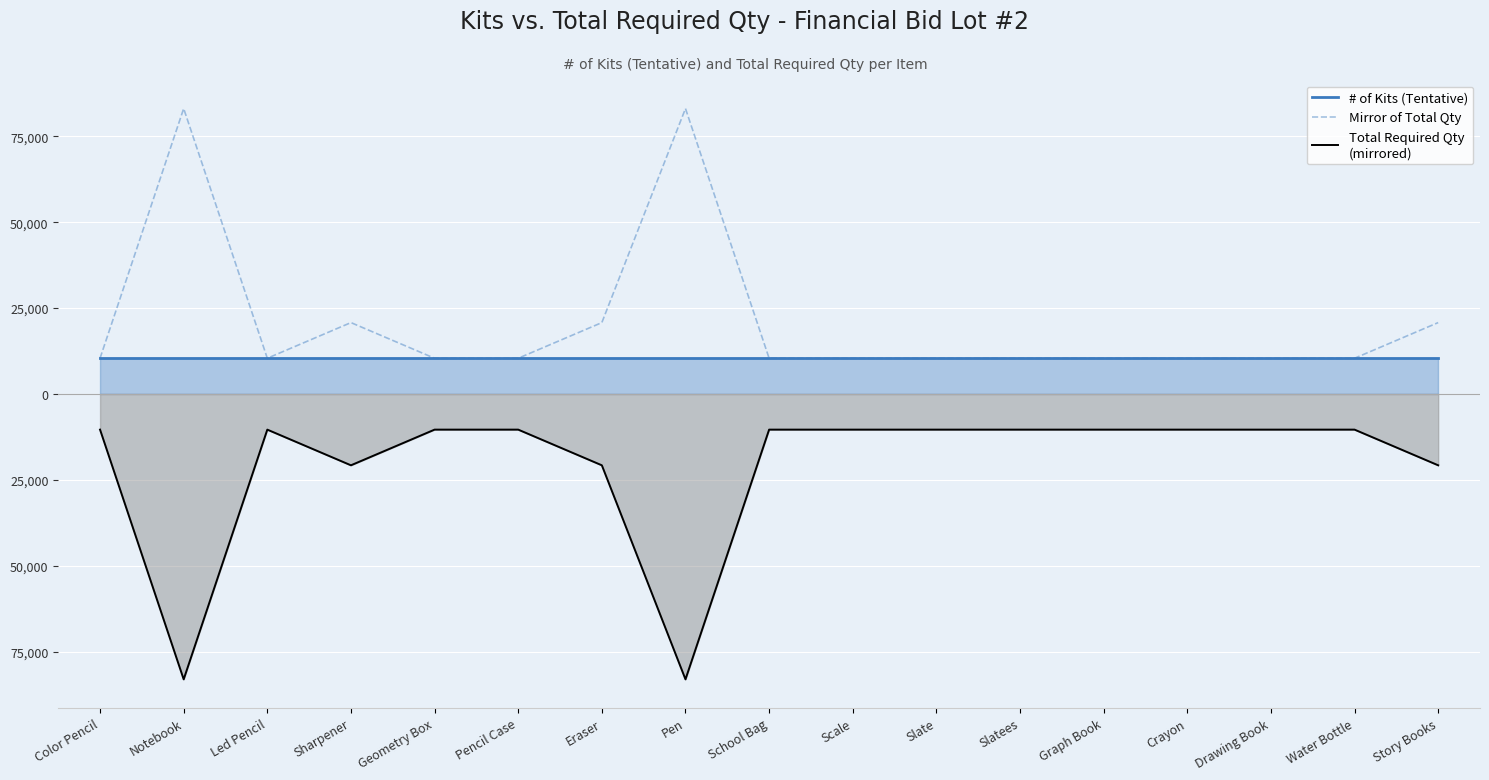

How many lines are shown in the chart?

3